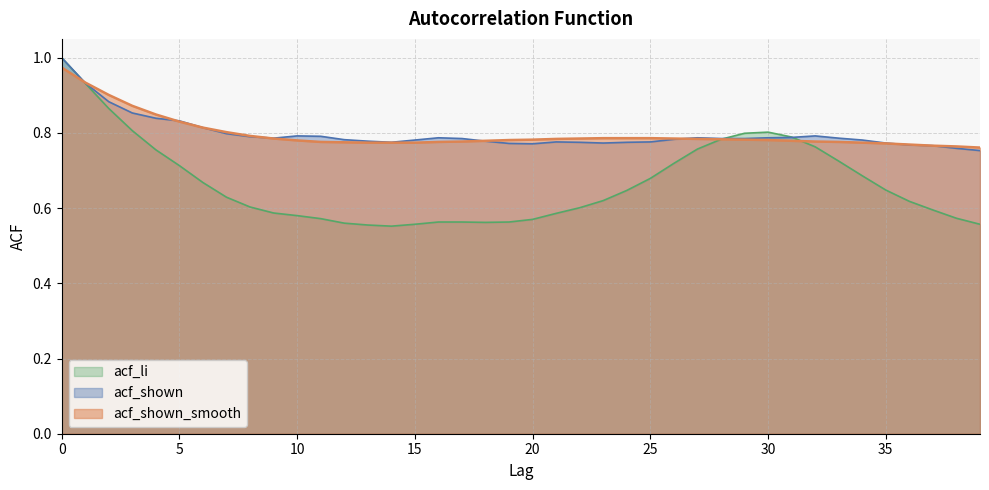

Between 5 and 39, which series saw the biggest shift?

acf_li